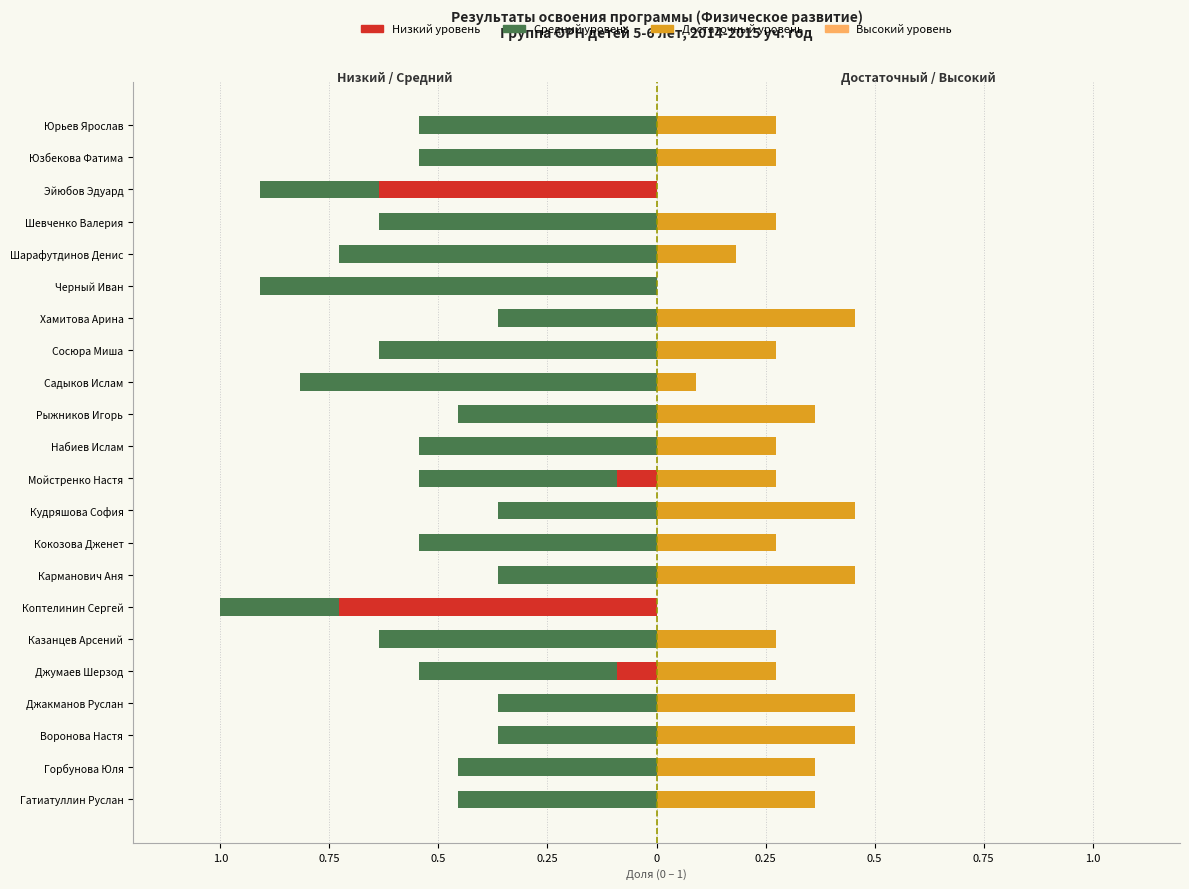

Which series has the widest spread of values?

Низкий уровень